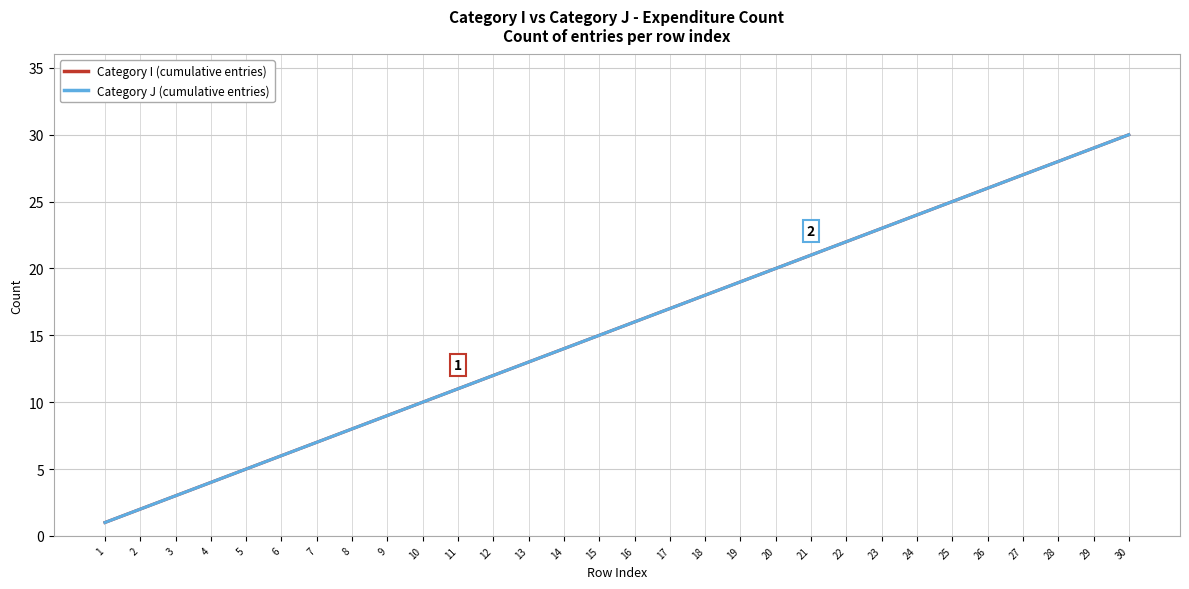

Which series has the largest total across all categories?

Category I (cumulative entries)